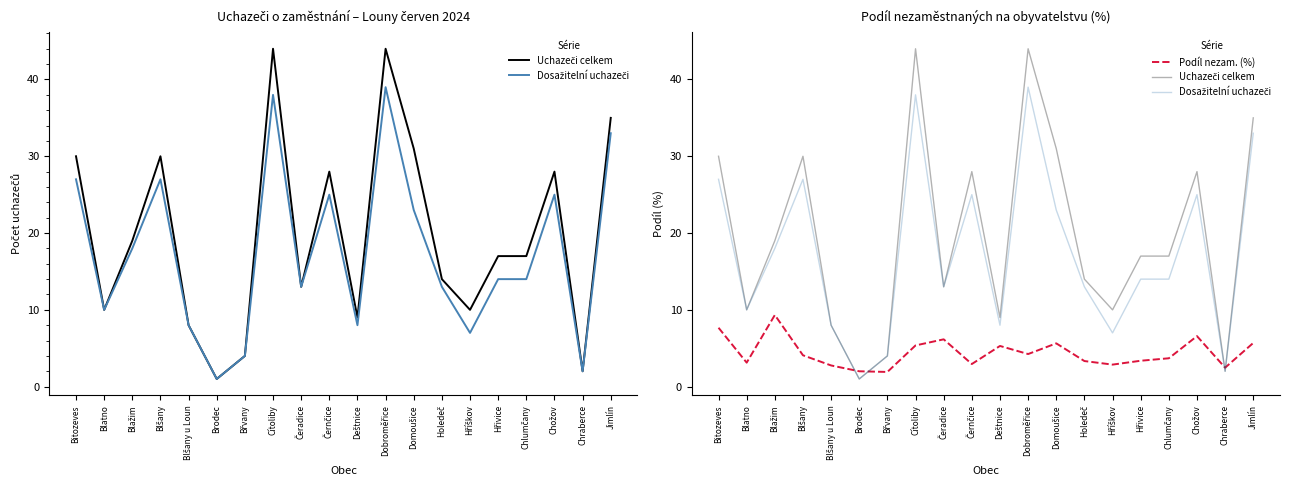

What is the label of the 5th point from the left?

Blšany u Loun